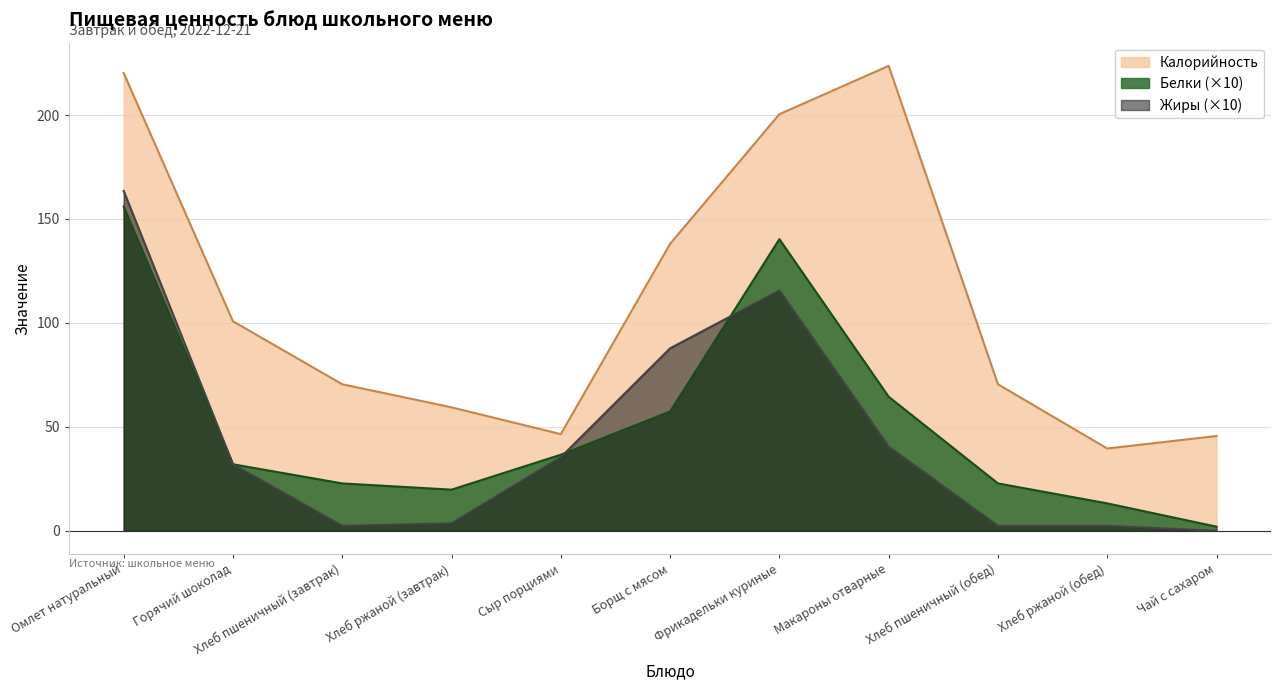

How many lines are shown in the chart?

3